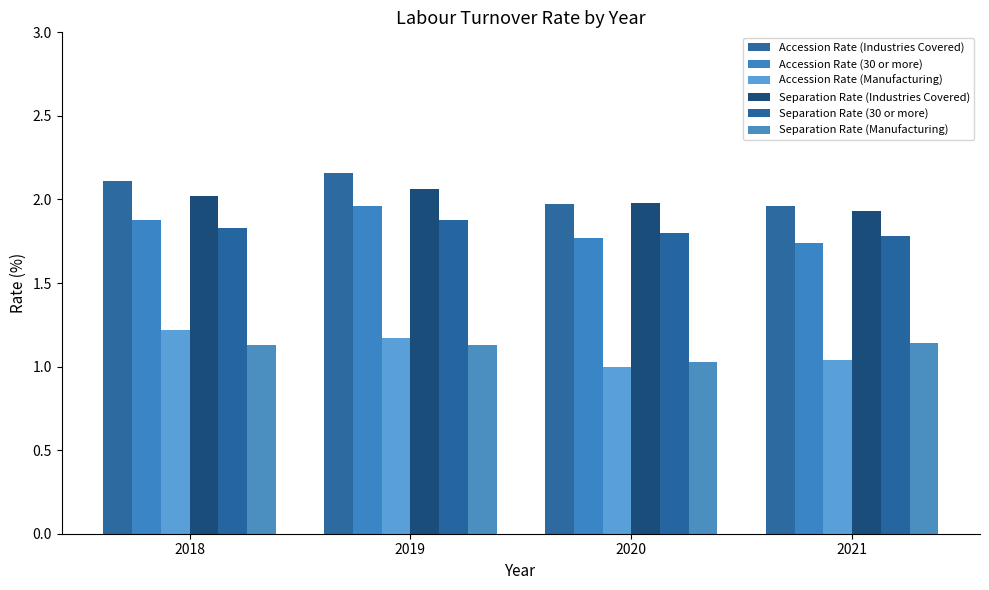

How many values in the Accession Rate (Industries Covered) series are below 2?

2